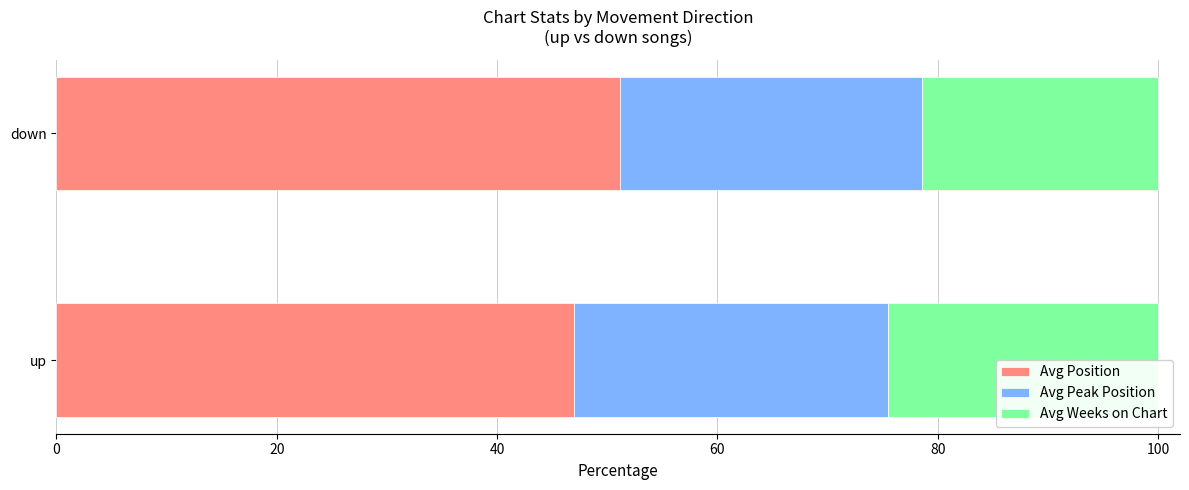

Reading left to right, transcribe all the data shown in this chart.

Avg Position: 47.0	51.1
Avg Peak Position: 28.5	27.4
Avg Weeks on Chart: 24.5	21.4